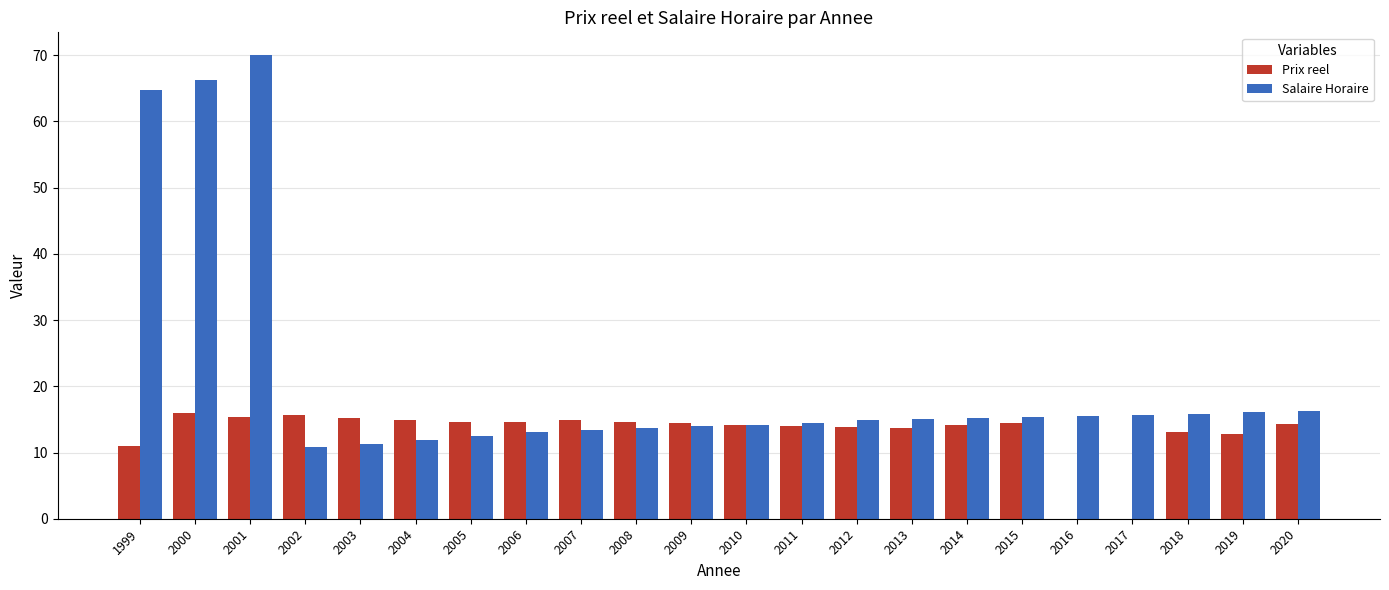

Which label corresponds to the largest value in the chart?

2001